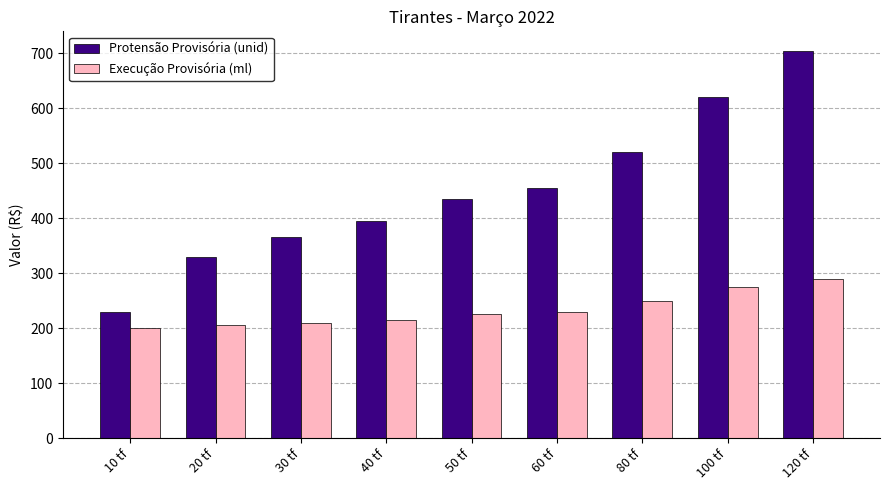

What is the spread (max minus min) of values at 50 tf?

210